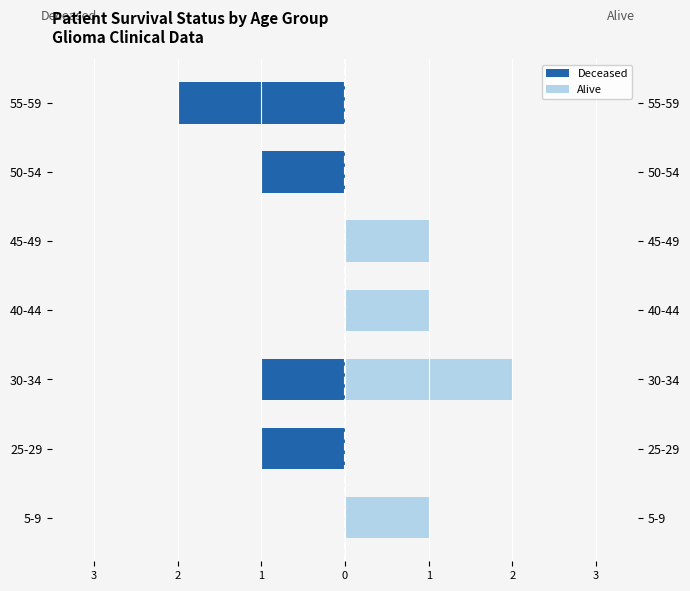

At which category is the sum across all series the highest?

5-9